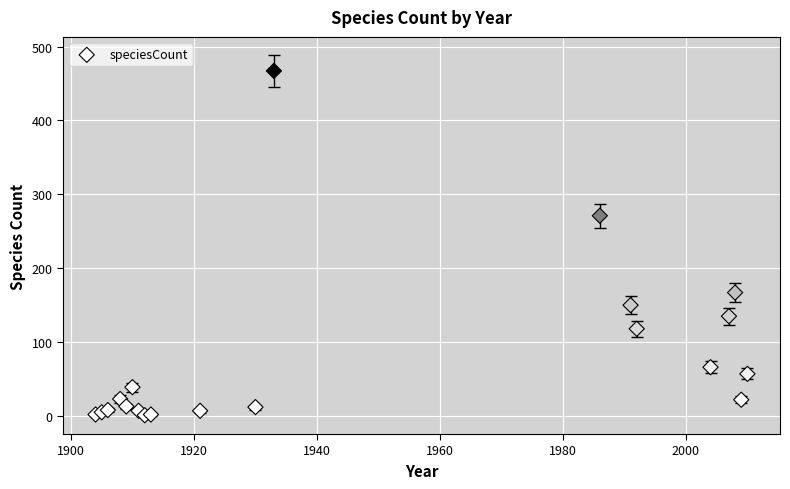

What Y value in the scatter plot is closest to 234?

271